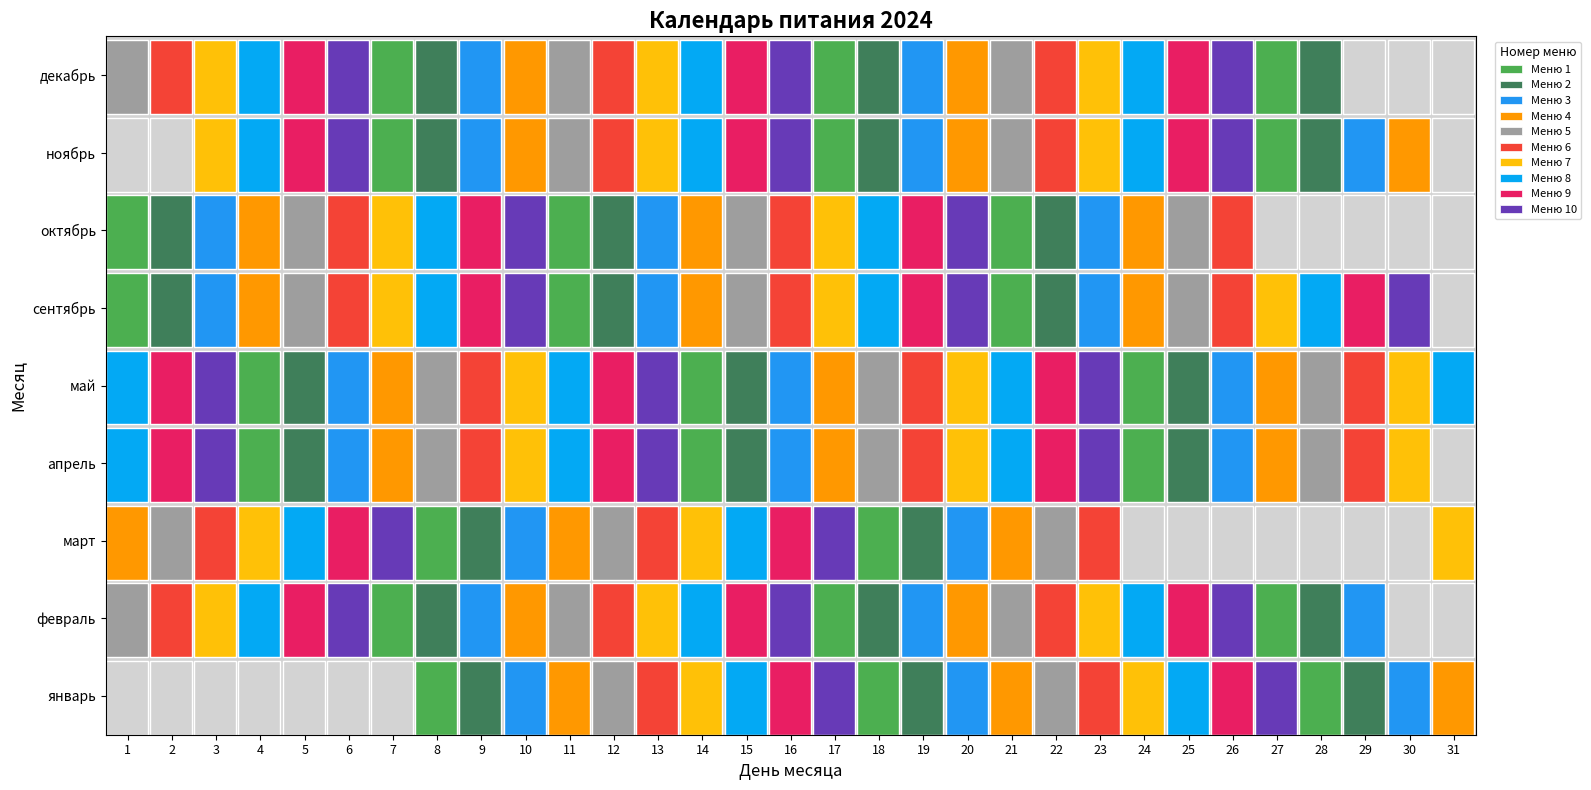

True or false: октябрь has a value of 1 at 11.

False